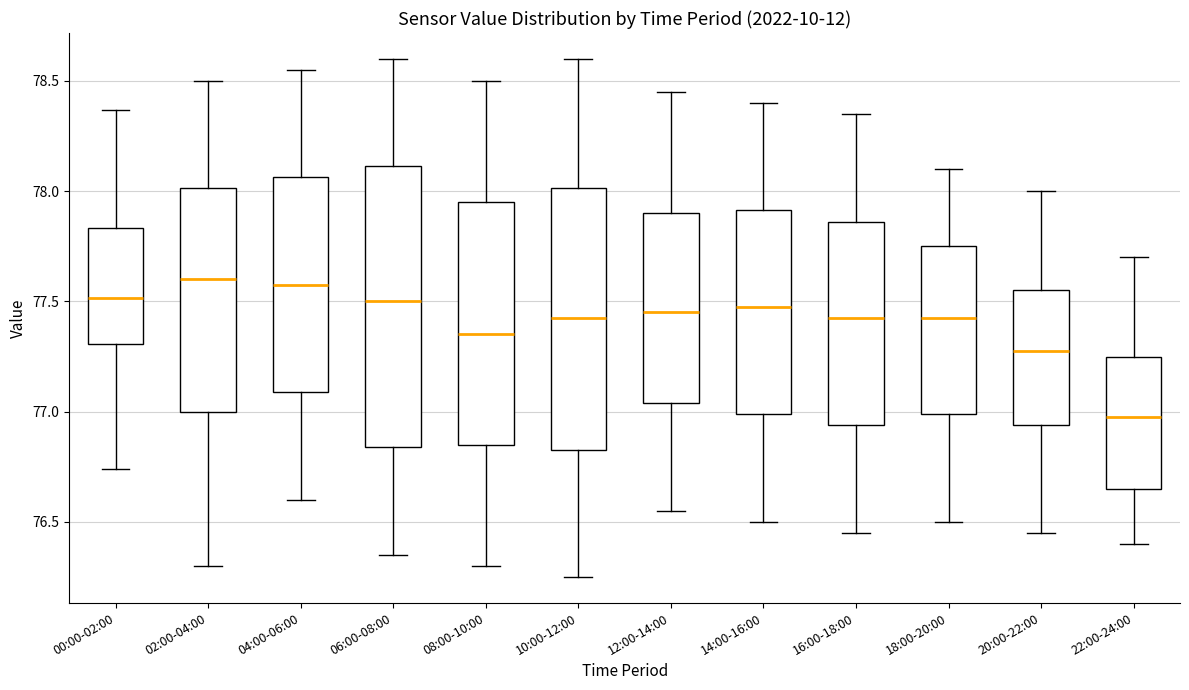

Reading left to right, read every box against the y-axis: the position of its median line, the range the box covers, and the ends of its whiskers. The values are not printed on the chart, so give them approximately, as read against the axis.

00:00-02:00: median 77.50, box 77.30 to 77.85, whiskers 76.75 to 78.35
02:00-04:00: median 77.60, box 77.00 to 78.00, whiskers 76.30 to 78.50
04:00-06:00: median 77.60, box 77.10 to 78.05, whiskers 76.60 to 78.55
06:00-08:00: median 77.50, box 76.85 to 78.10, whiskers 76.35 to 78.60
08:00-10:00: median 77.35, box 76.85 to 77.95, whiskers 76.30 to 78.50
10:00-12:00: median 77.45, box 76.85 to 78.00, whiskers 76.25 to 78.60
12:00-14:00: median 77.45, box 77.05 to 77.90, whiskers 76.55 to 78.45
14:00-16:00: median 77.50, box 77.00 to 77.90, whiskers 76.50 to 78.40
16:00-18:00: median 77.45, box 76.95 to 77.85, whiskers 76.45 to 78.35
18:00-20:00: median 77.45, box 77.00 to 77.75, whiskers 76.50 to 78.10
20:00-22:00: median 77.30, box 76.95 to 77.55, whiskers 76.45 to 78.00
22:00-24:00: median 77.00, box 76.65 to 77.25, whiskers 76.40 to 77.70